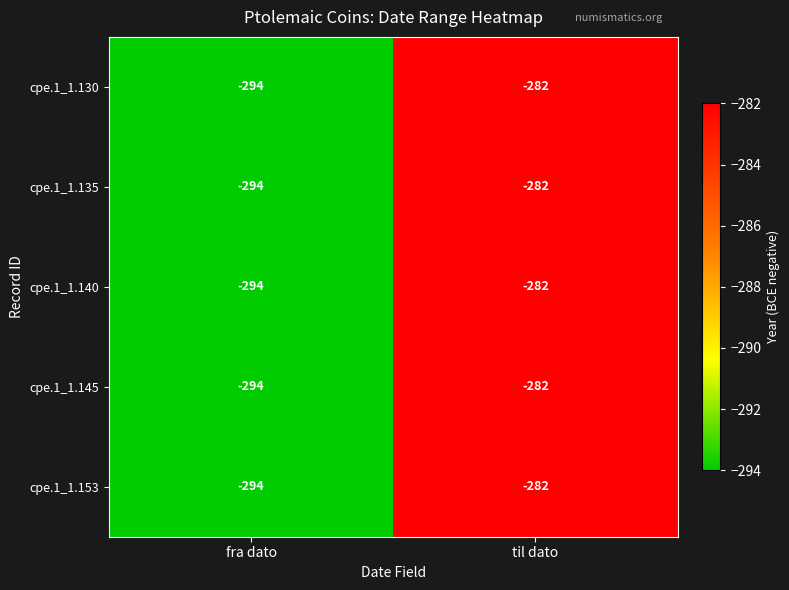

Where is cpe.1_1.153 nearest to the value -288?

fra dato